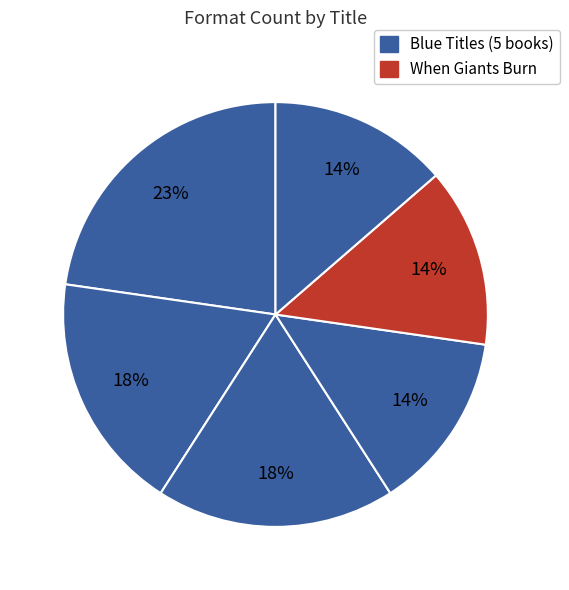

Is there a majority slice in this chart?

No